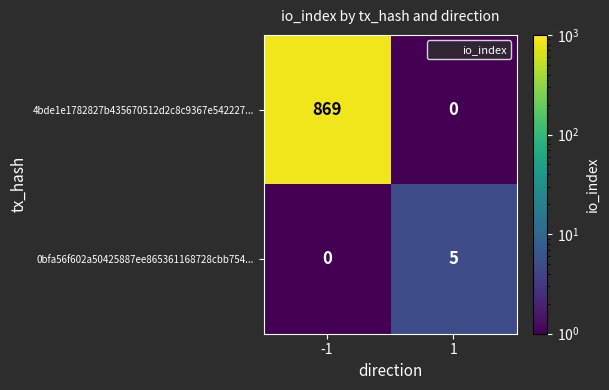

What is the sum of the 4bde1e1782827b435670512d2c8c9367e542227... values at 1 and -1?

869